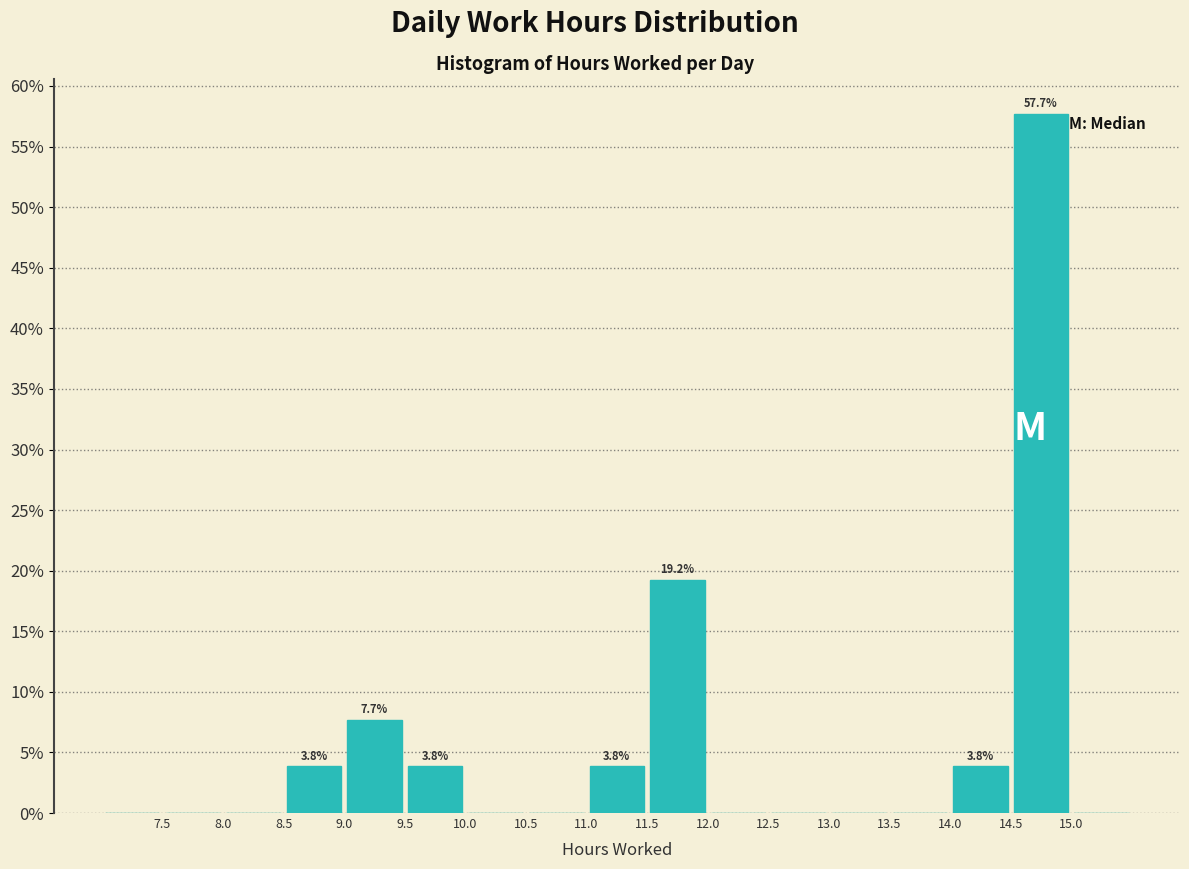

Which range on the x-axis has the tallest bar?

14.5 to 15.0